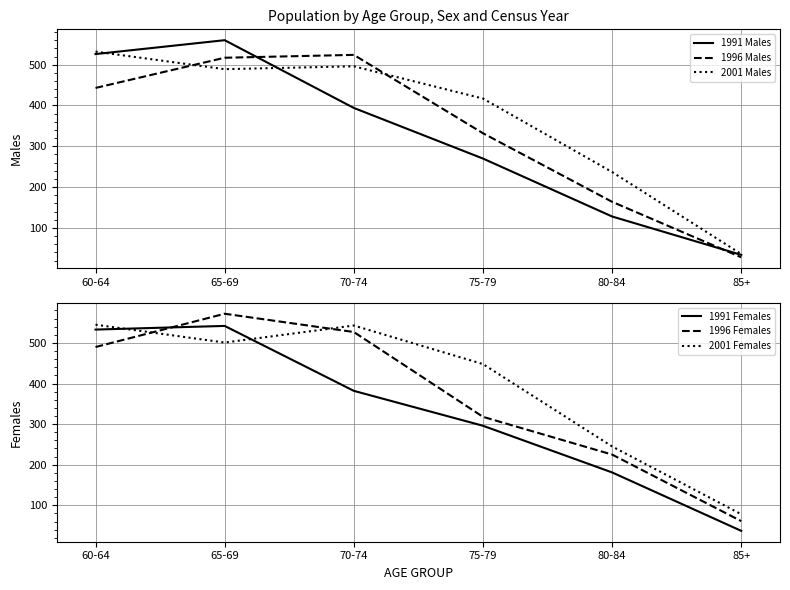

The 1991 Males series shows 257 at 70-74. True or false?

False